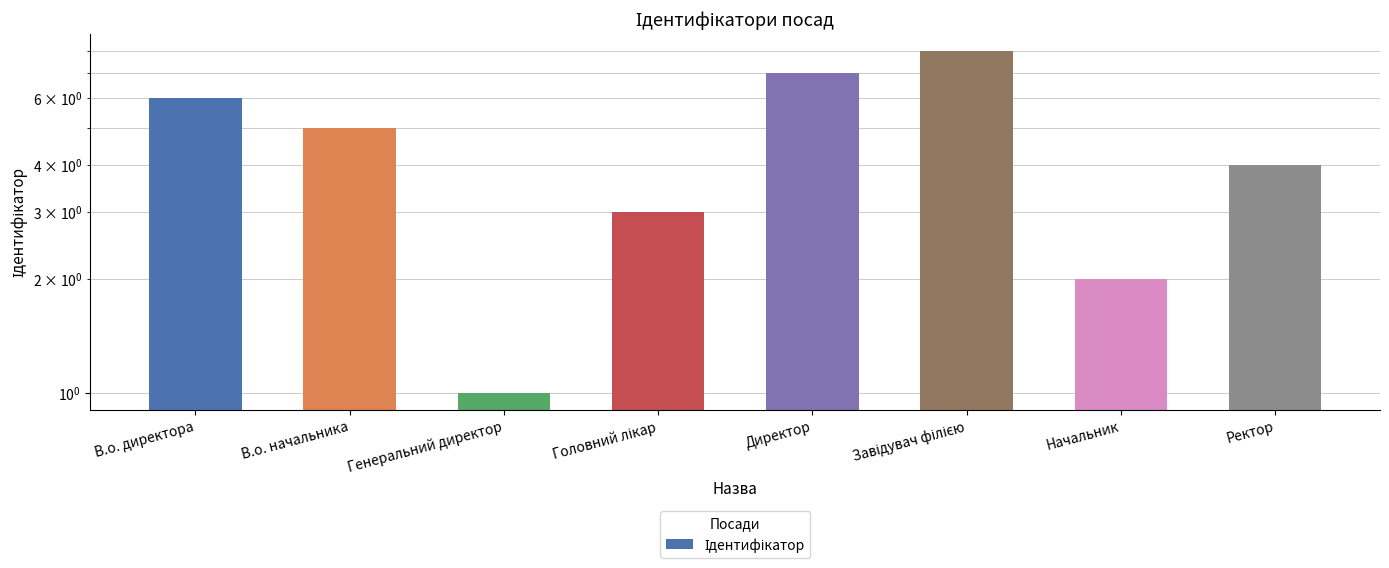

Are the bars grouped side by side (vs. stacked)?

No